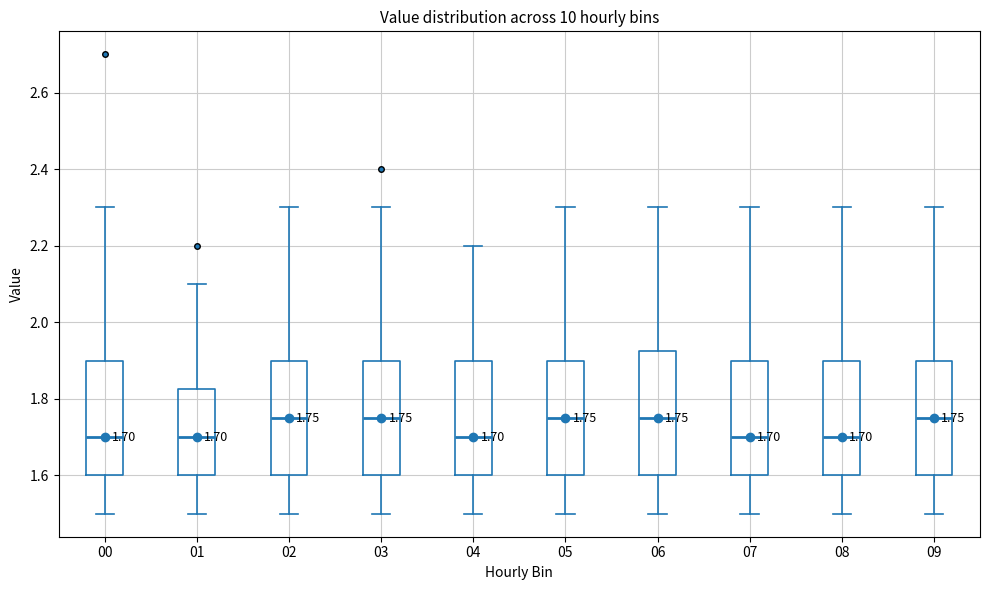

Comparing the boxes themselves (not the whiskers), which one is the tallest?

06